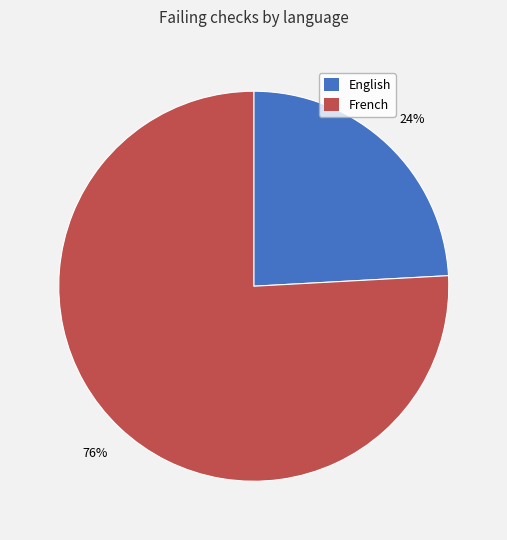

To the nearest percent, what percentage of the pie is French?

76%